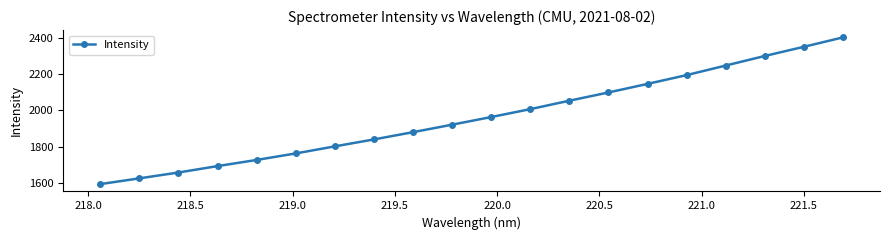

Reading left to right, transcribe all the data shown in this chart.

1594.6	1626.3	1658.5	1693.8	1727.7	1763.5	1802.4	1840.6	1880.7	1921.8	1963.9	2007.4	2053.8	2099.1	2146.3	2194.7	2247.2	2299.9	2350.4	2402.1